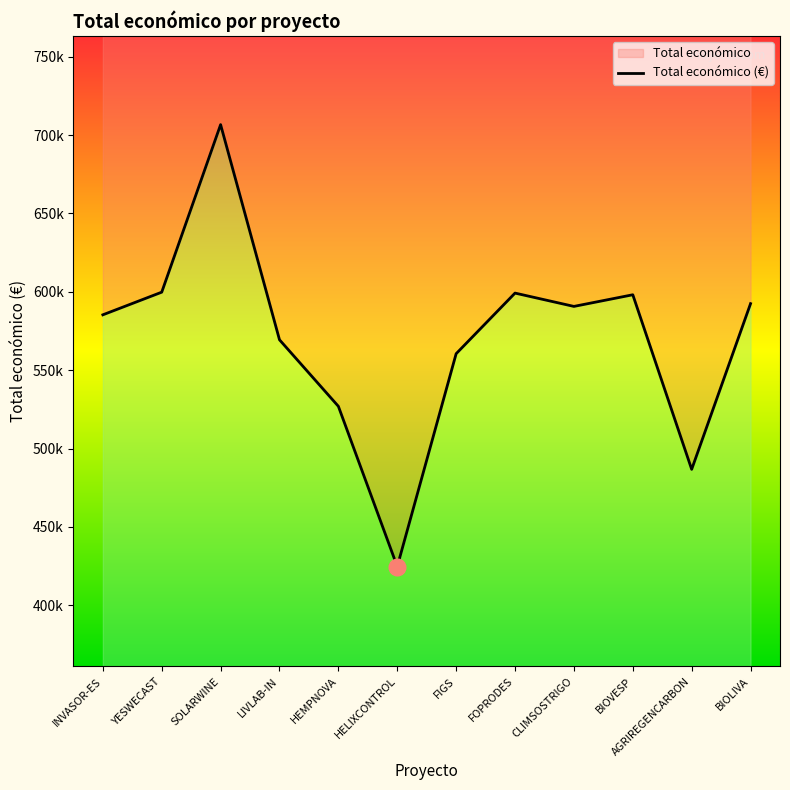

How many data points are less than 590712?

6